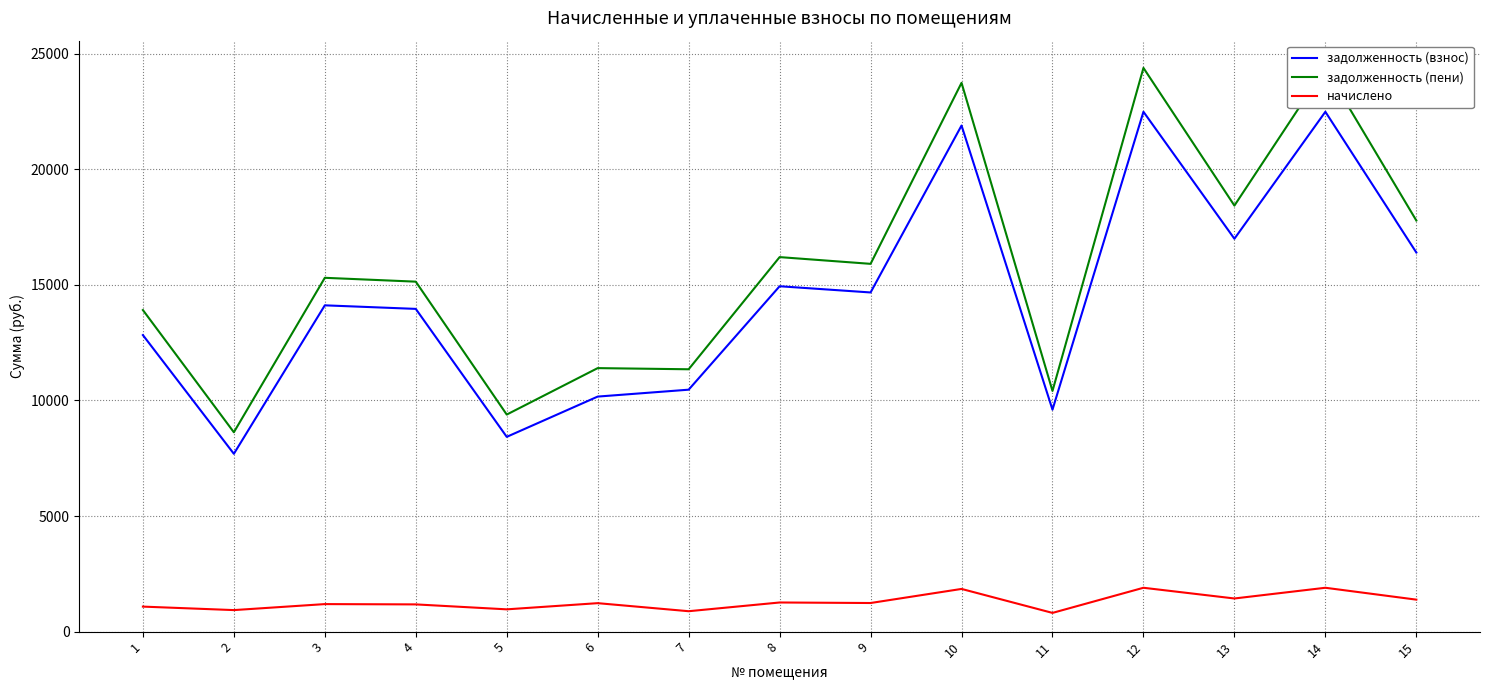

True or false: начислено and задолженность (пени) cross at least once.

False